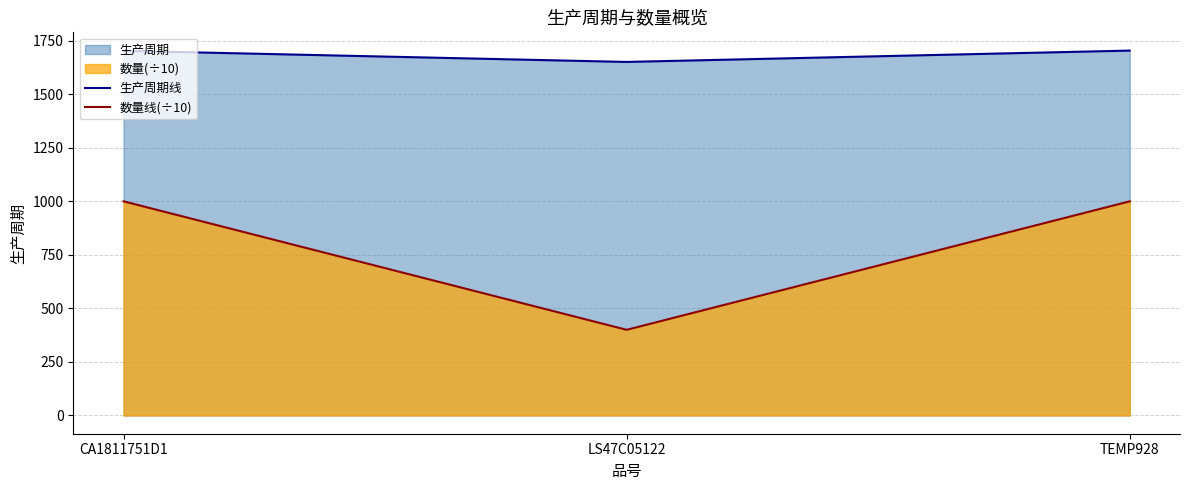

How many data points in 数量线(÷10) are less than 1000?

1